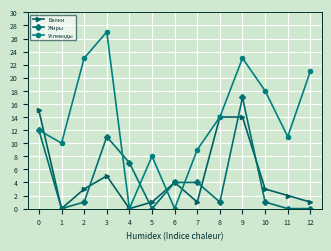

How many lines are shown in the chart?

3